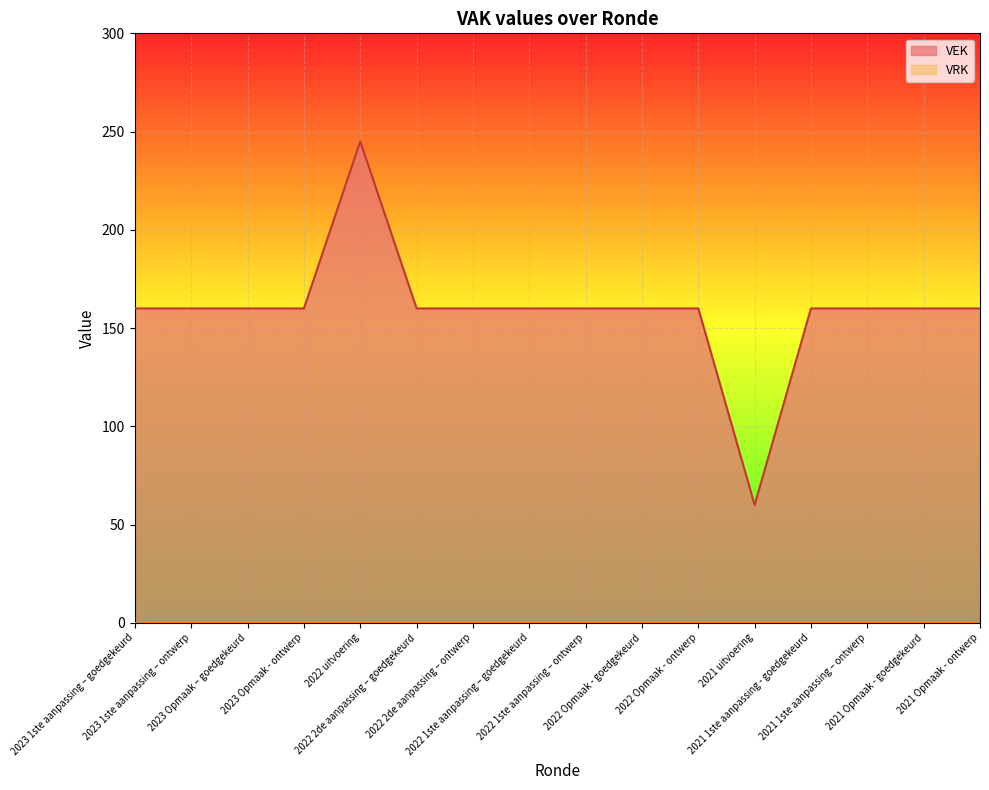

How many interior local peaks (higher than both neighbors) does the data have?

1